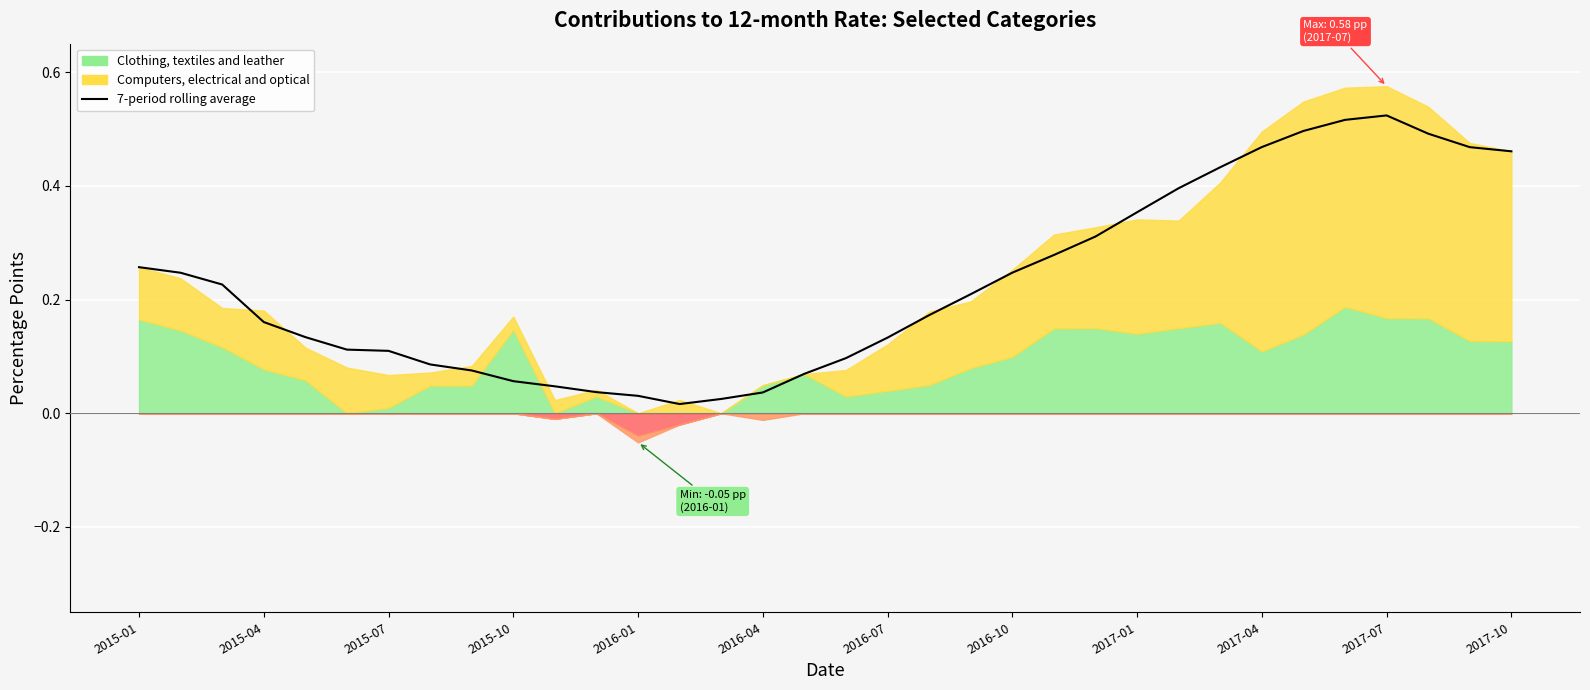

Is it true that the value at 31 is 0.5?

True